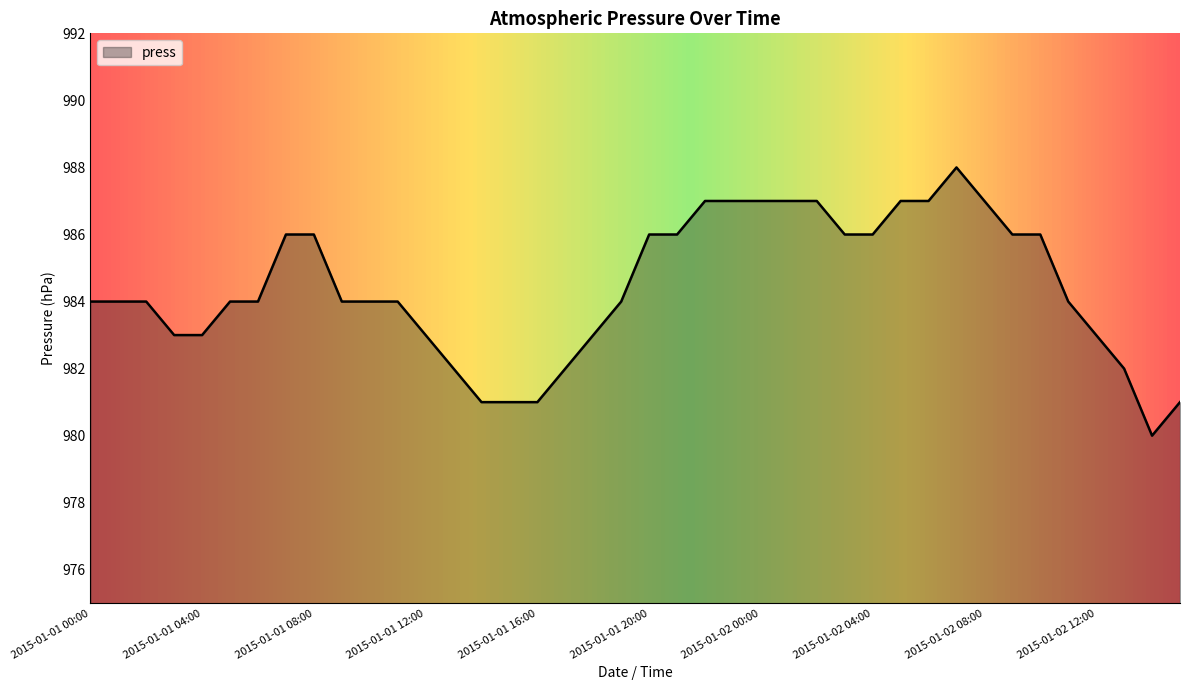

What is the maximum value shown in the chart?

988